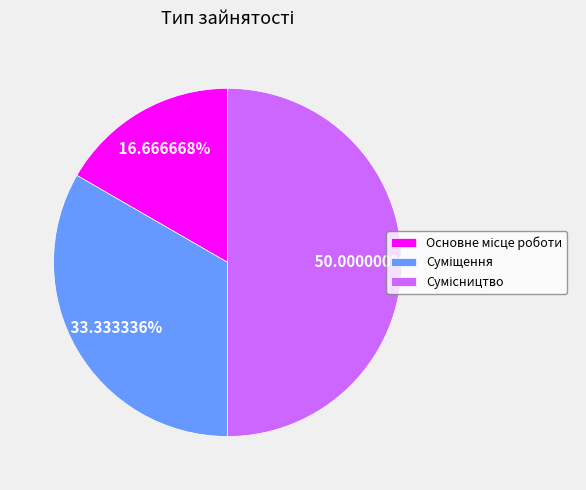

How many slices are in this pie chart?

3